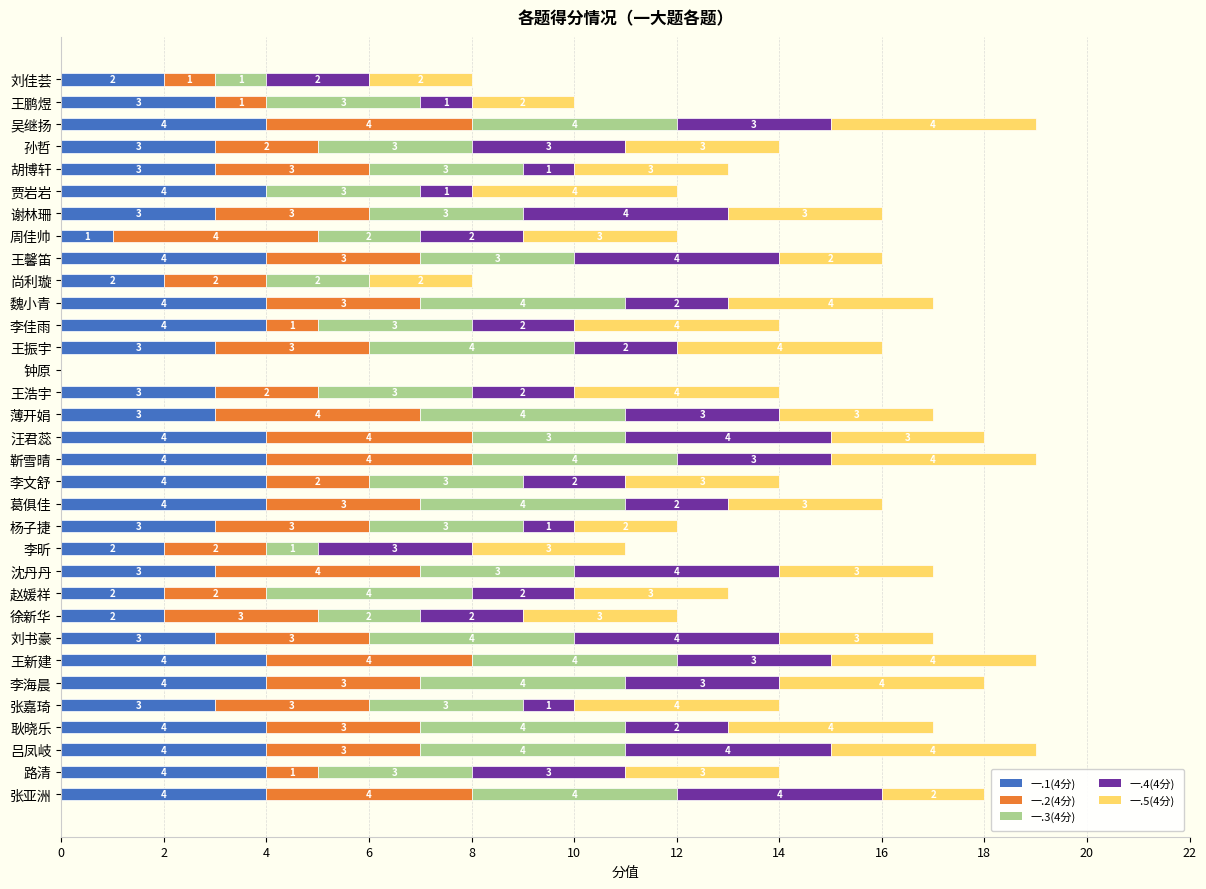

What are all the series names shown in the legend?

一.1(4分), 一.2(4分), 一.3(4分), 一.4(4分), 一.5(4分)